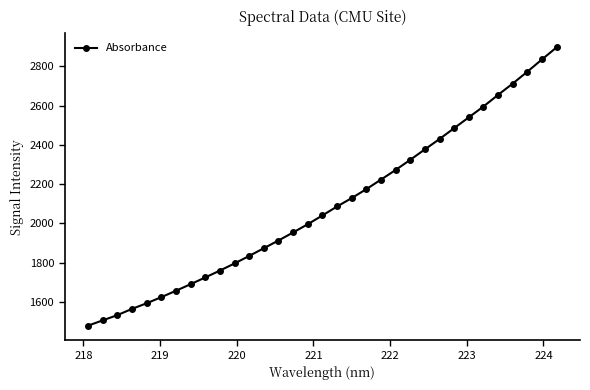

What is the minimum value shown in the chart?

1479.7